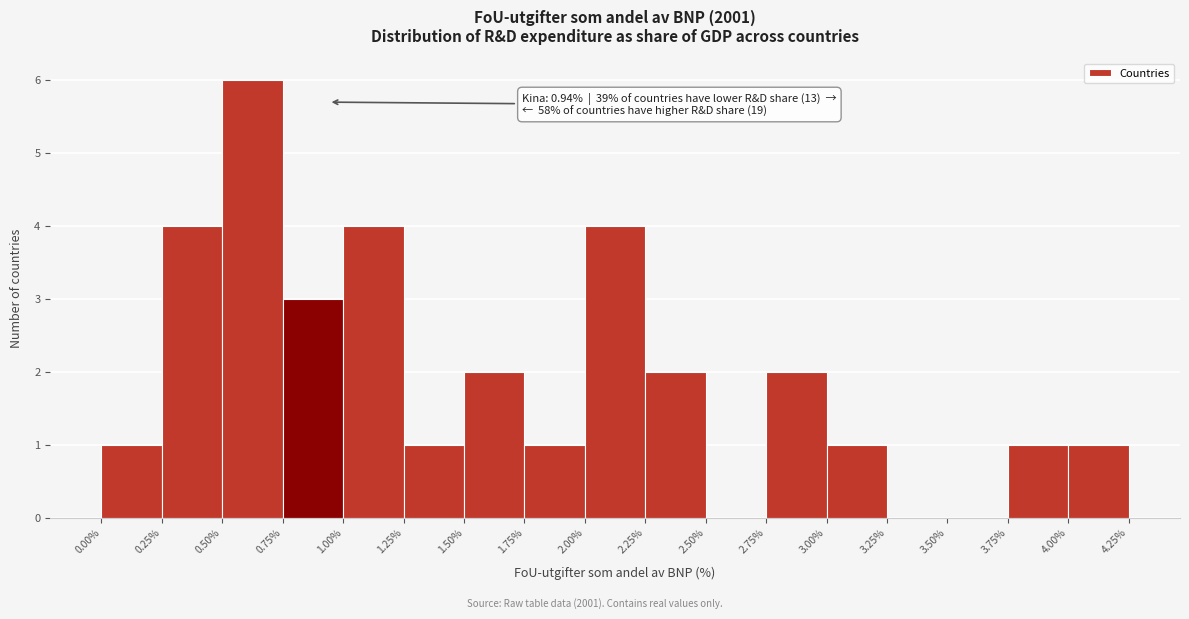

Over which range of the x-axis is the bar tallest?

0.50% to 0.75%